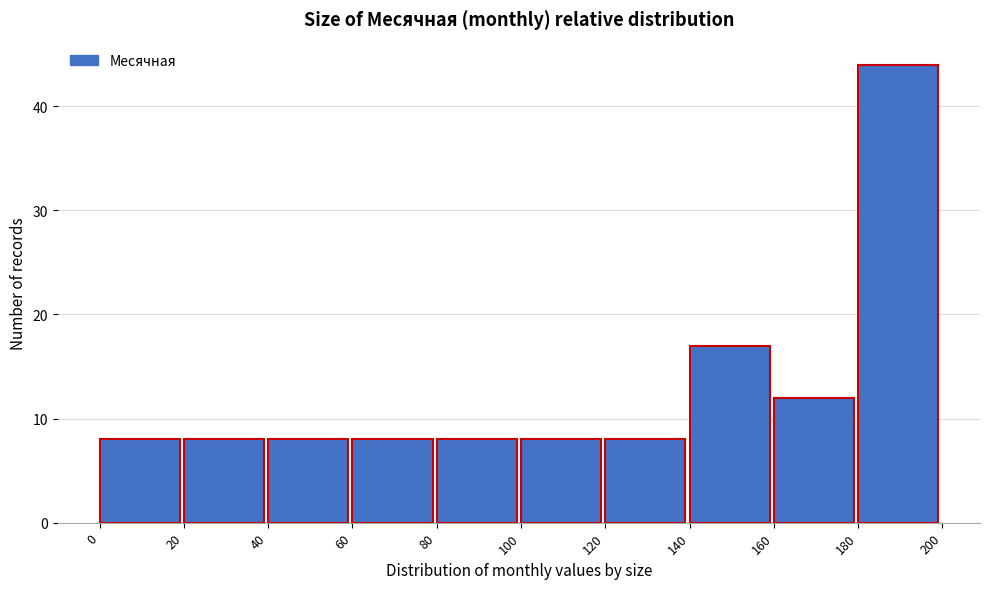

Over which range of the x-axis is the bar tallest?

180 to 200